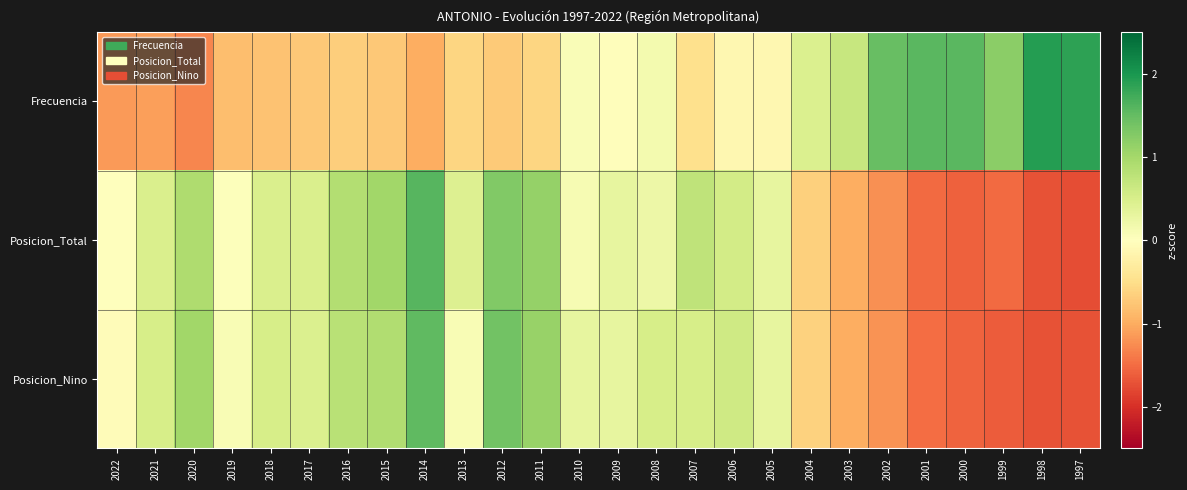

Count the number of data series in this chart.

3